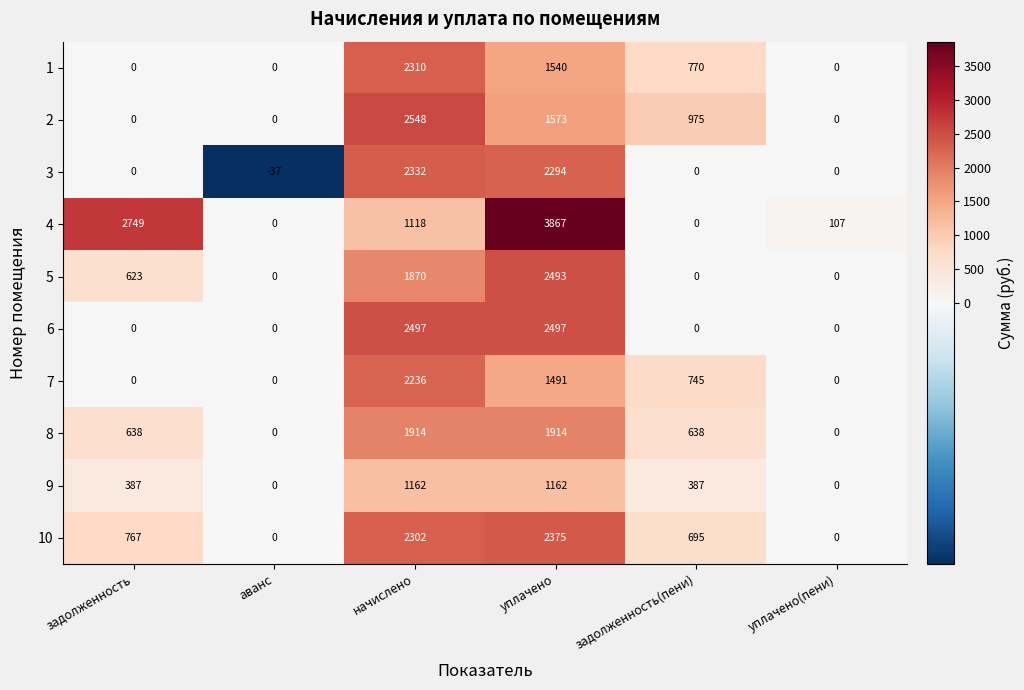

How many values in 1 are above zero?

3